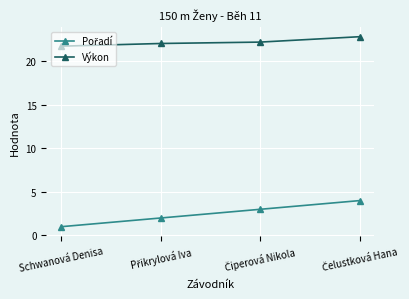

What is the value of the Výkon point at the 4th from the left?

22.9